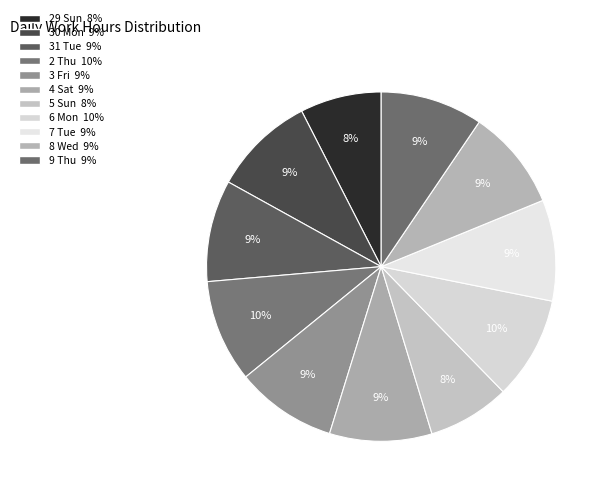

Rank the categories by value from highest to lowest.

6 Mon, 2 Thu, 9 Thu, 4 Sat, 30 Mon, 31 Tue, 7 Tue, 3 Fri, 8 Wed, 5 Sun, 29 Sun